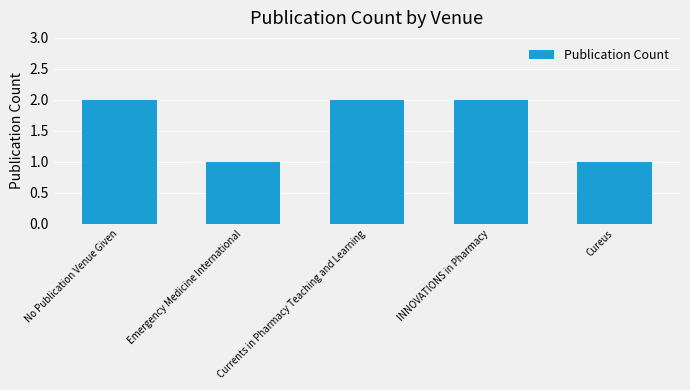

How many data points are less than 2?

2